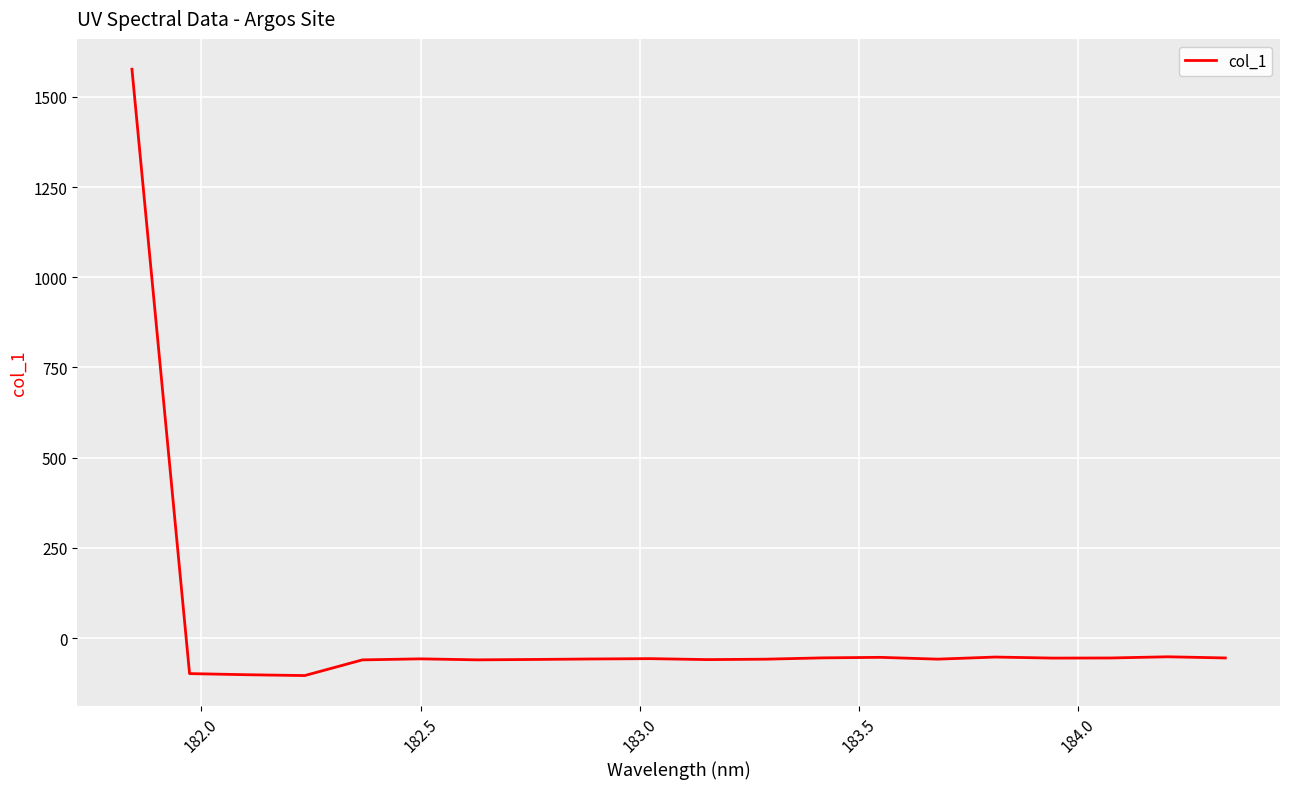

What is the smallest value displayed?

-104.0